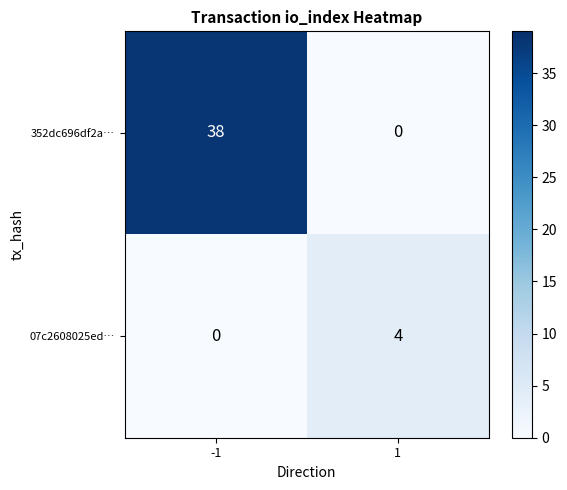

What is the maximum value shown in the chart?

38